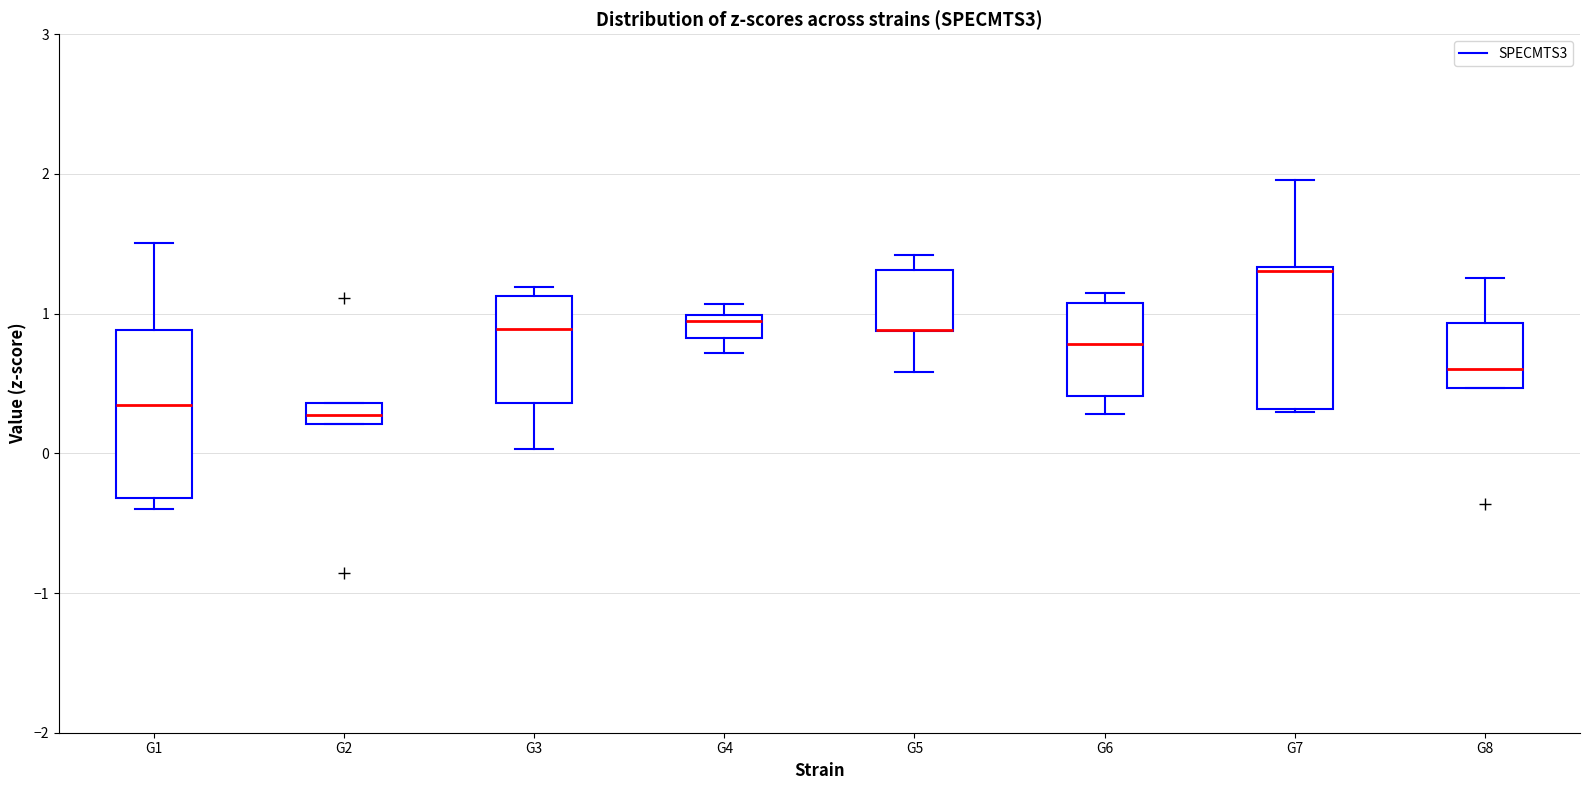

Comparing the boxes themselves (not the whiskers), which one is the tallest?

G1